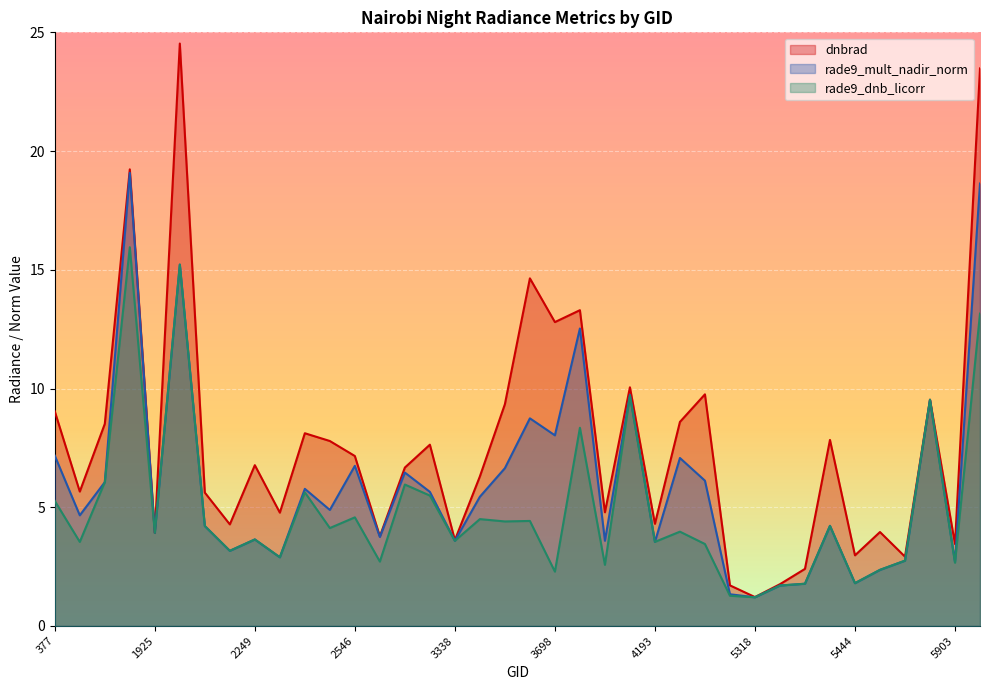

Count the number of categories in the chart.

38